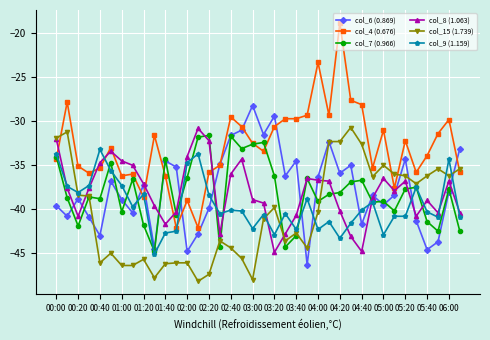

What is the highest value of the col_9 (1.159) series?

-33.2